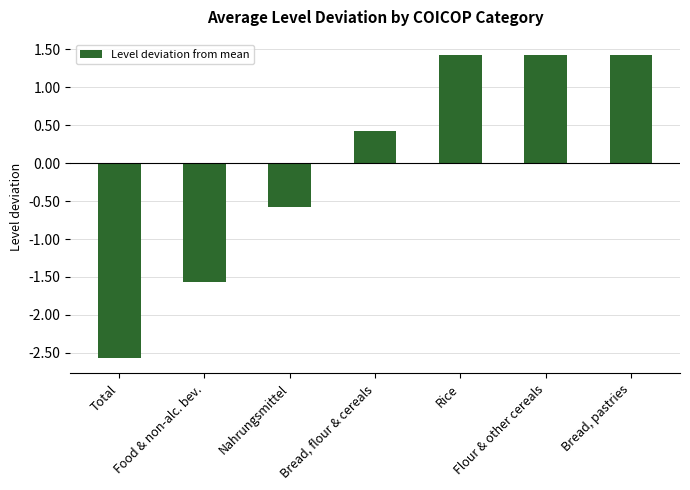

Does the chart contain stacked bars?

No